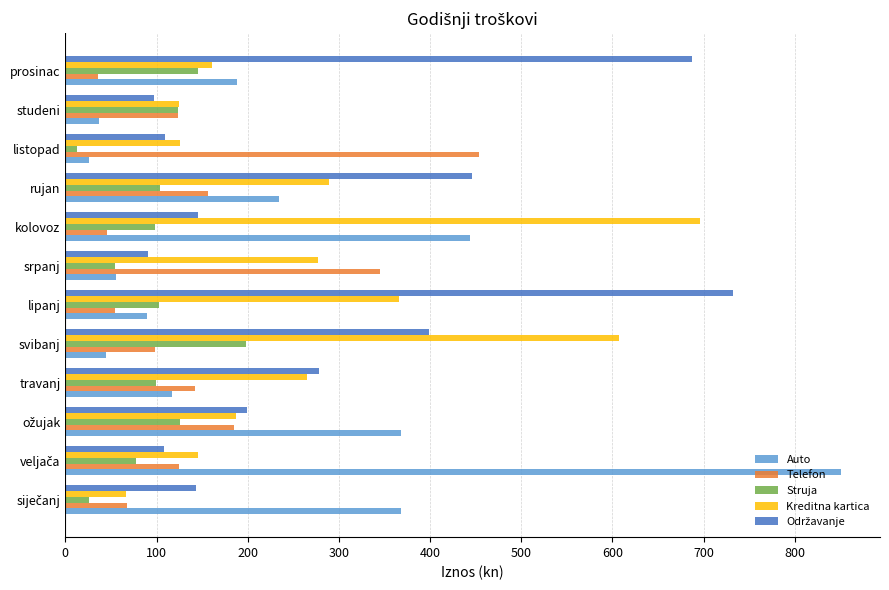

How many data points in Struja are above 102?

6